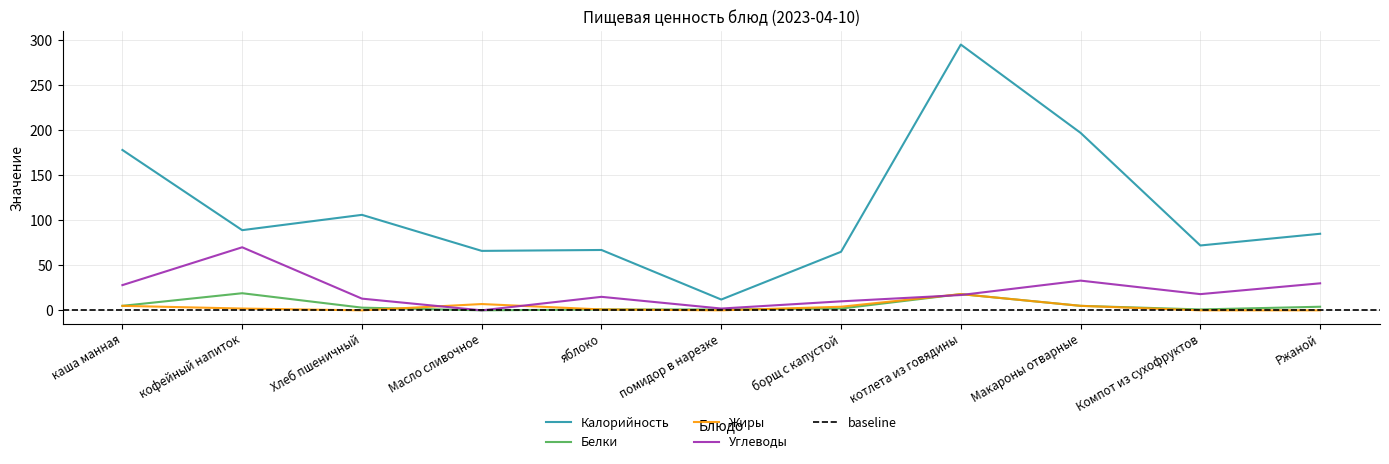

How many values in the Жиры series exceed 2?

5